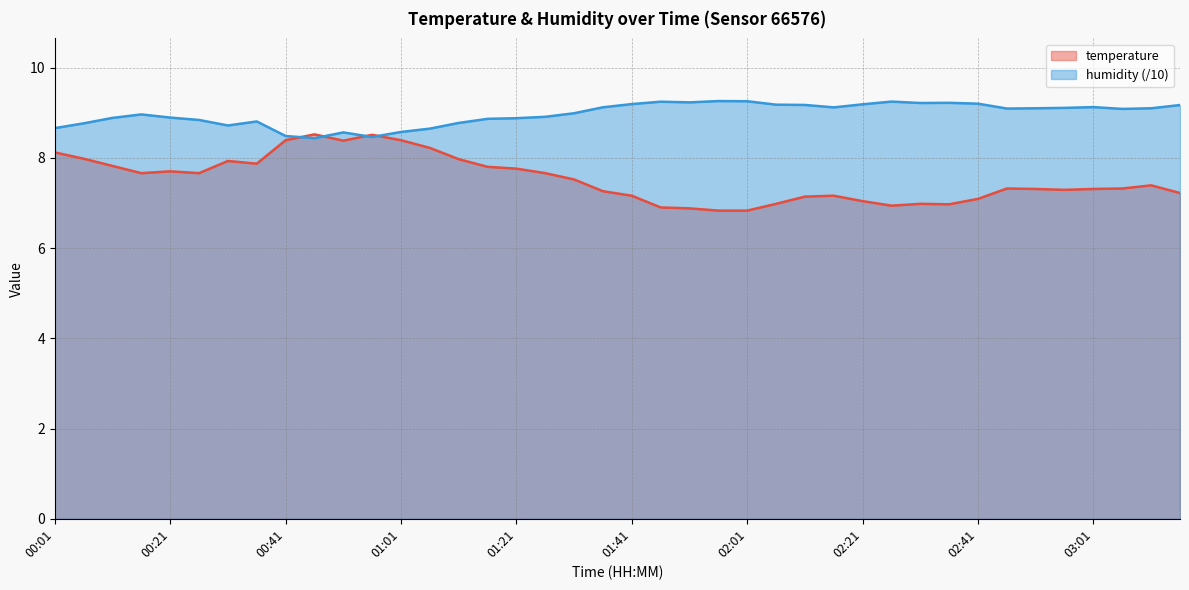

True or false: humidity has more than 0 points higher than both neighbors.

True